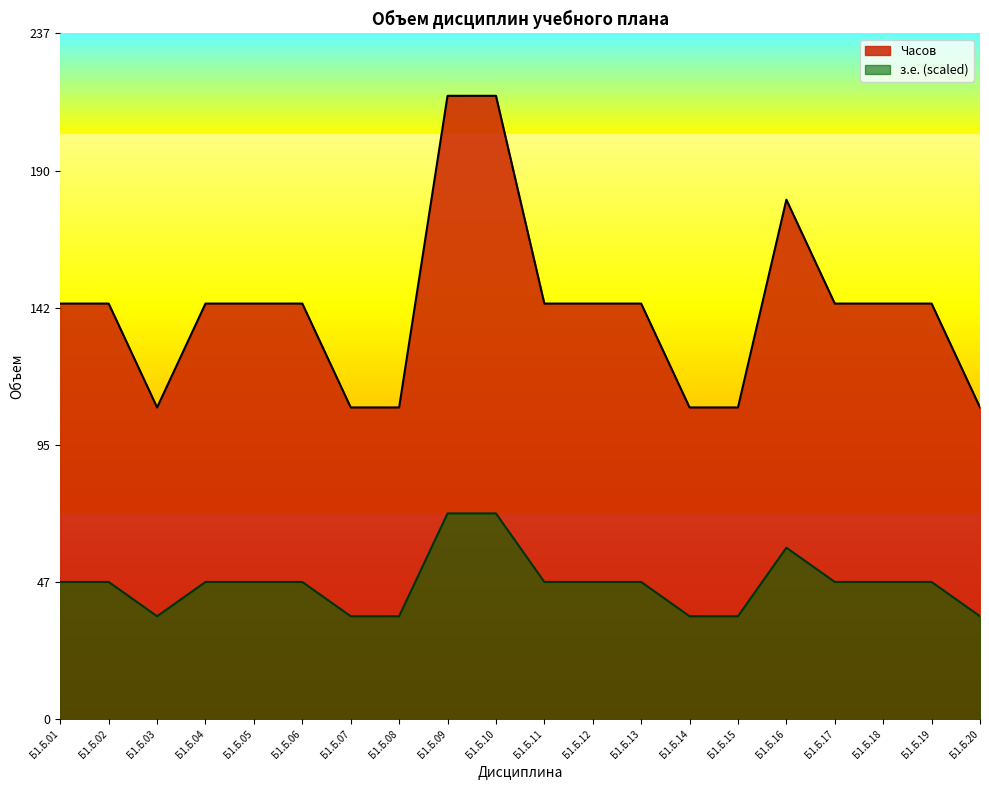

At which category does the chart reach its minimum across all series?

Б1.Б.03